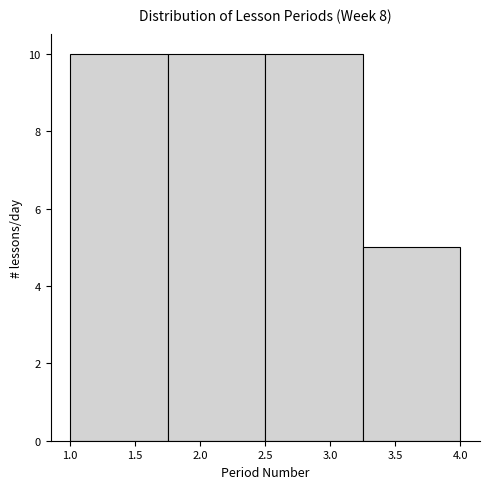

Reading left to right, list every bar in this chart as the range it spans on the x-axis followed by its height. The values are not printed on the chart, so give them approximately, as read against the axis.

1.00 to 1.75: 10
1.75 to 2.50: 10
2.50 to 3.25: 10
3.25 to 4.00: 5